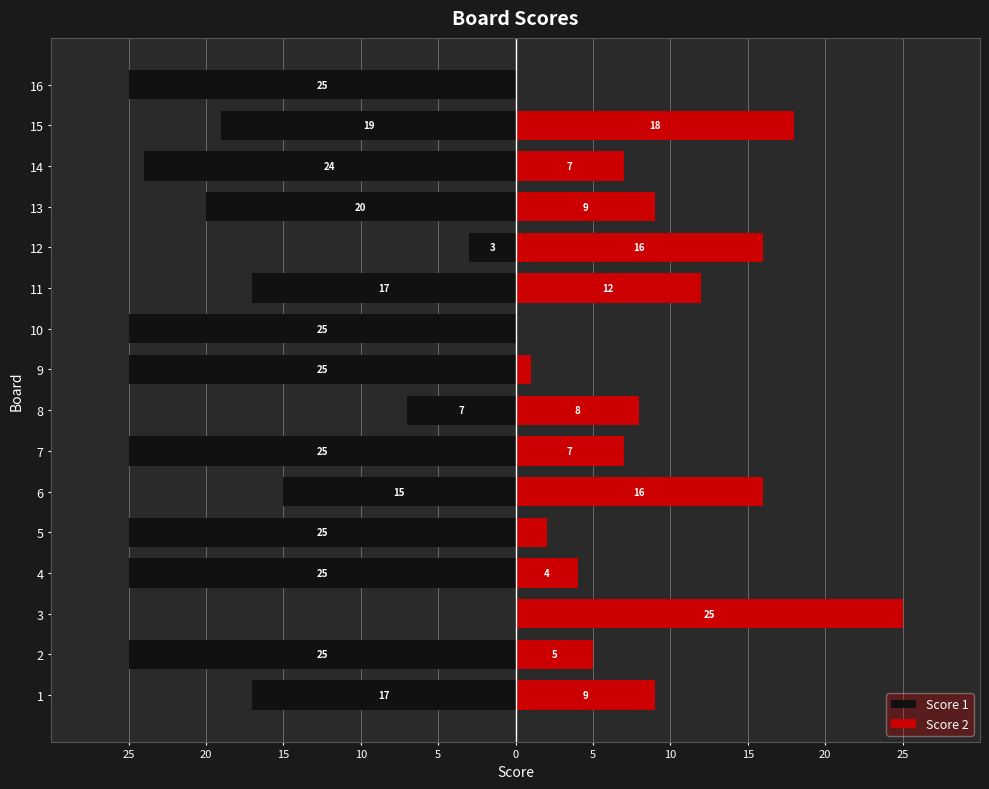

Which series changed the most between 6 and 11?

Score 2